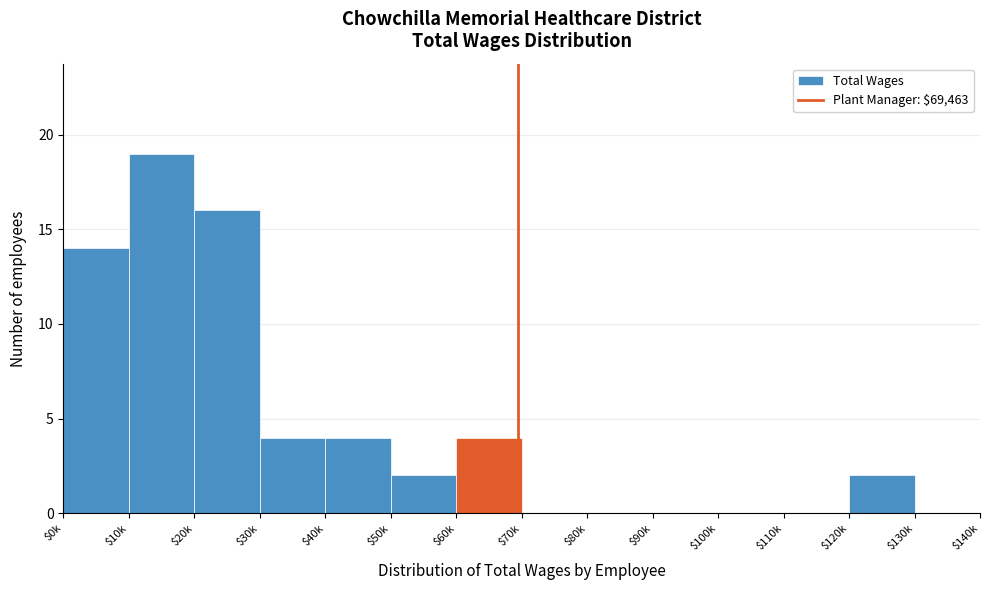

What is the greatest value displayed?

19